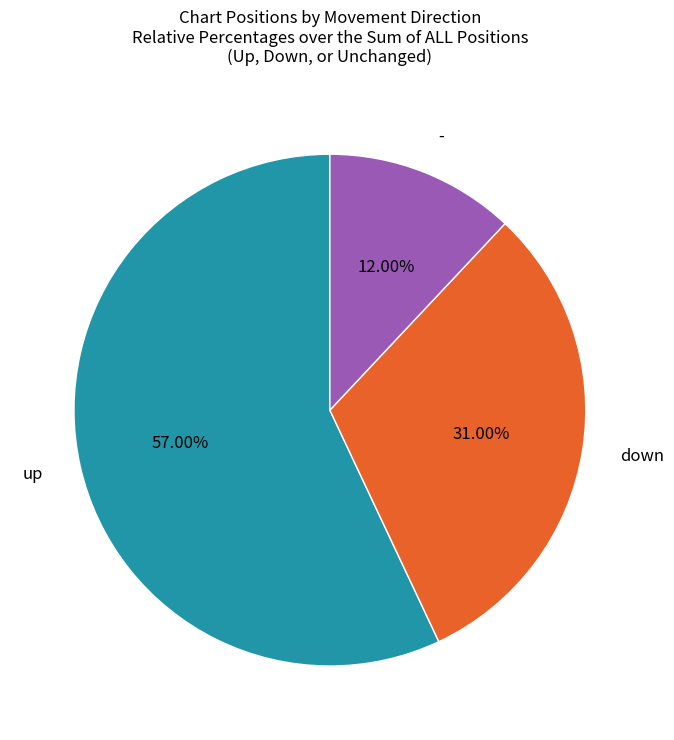

To the nearest percent, what percentage of the pie is -?

12%